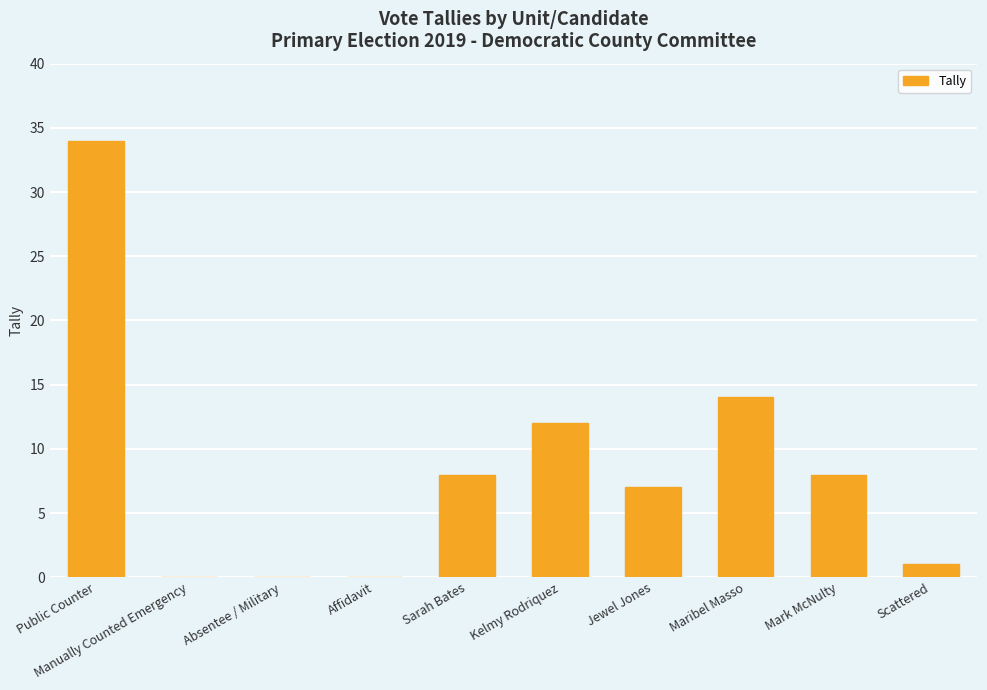

Reading right to left, what are all the values shown in this chart?

1	8	14	7	12	8	0	0	0	34